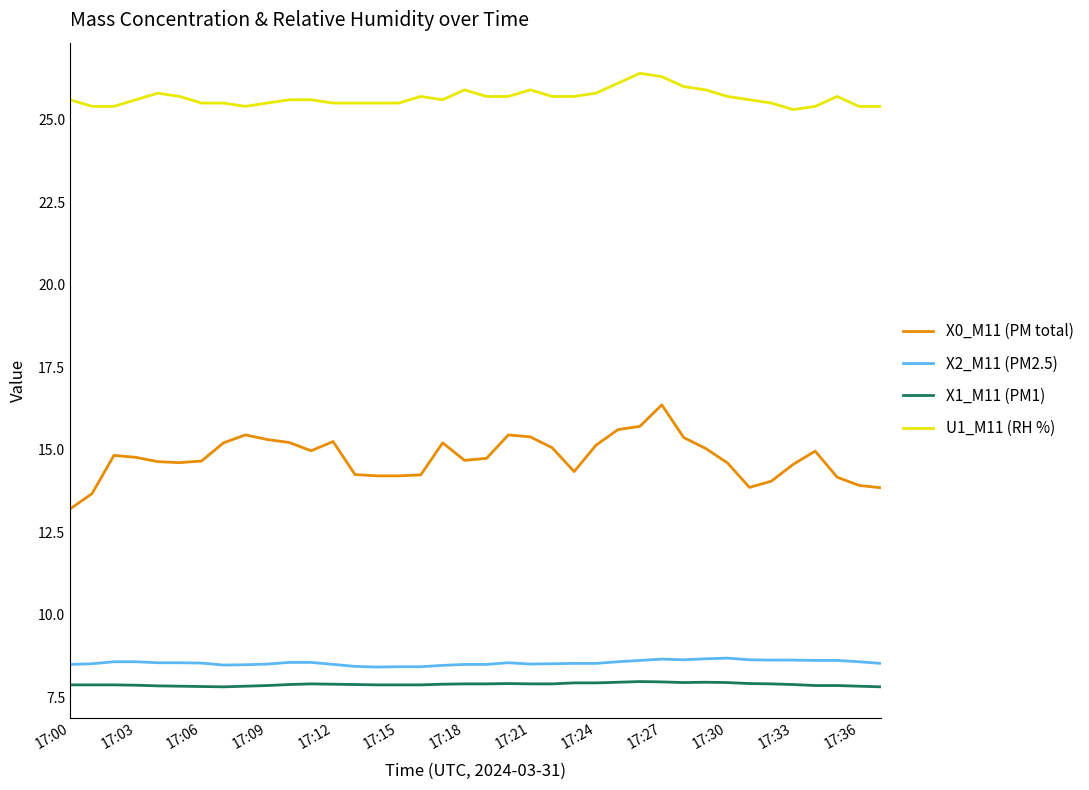

Which series has the largest range (max minus min)?

X0_M11 (PM total)